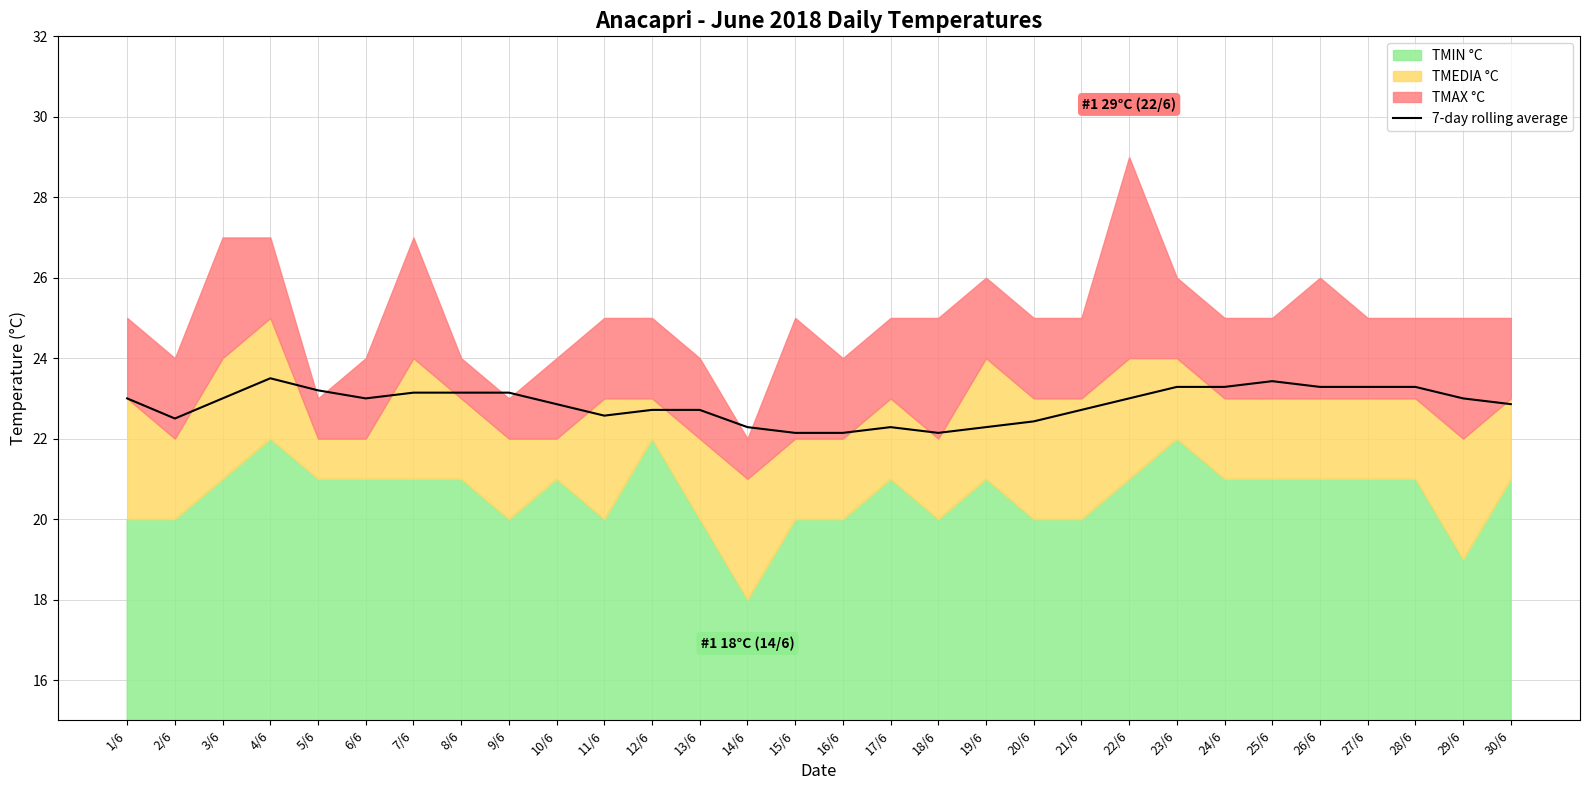

Where does the data first go above 23?

4/6